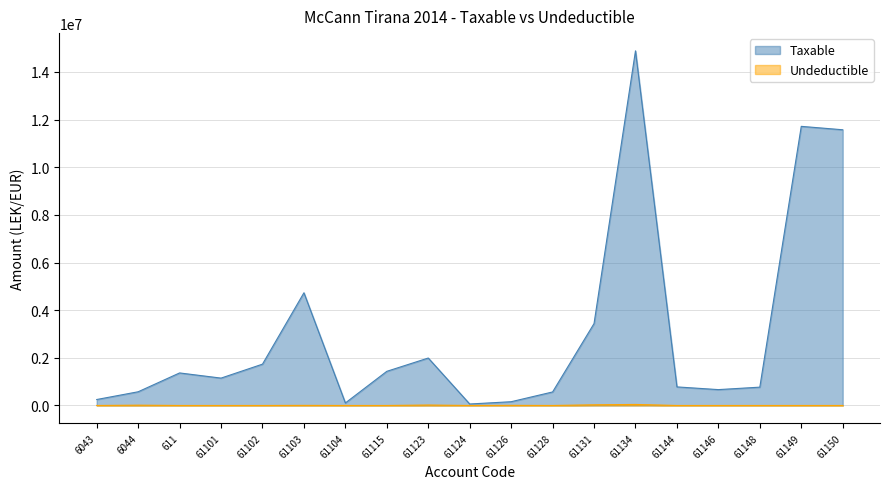

What are all the series names shown in the legend?

Taxable, Undeductible